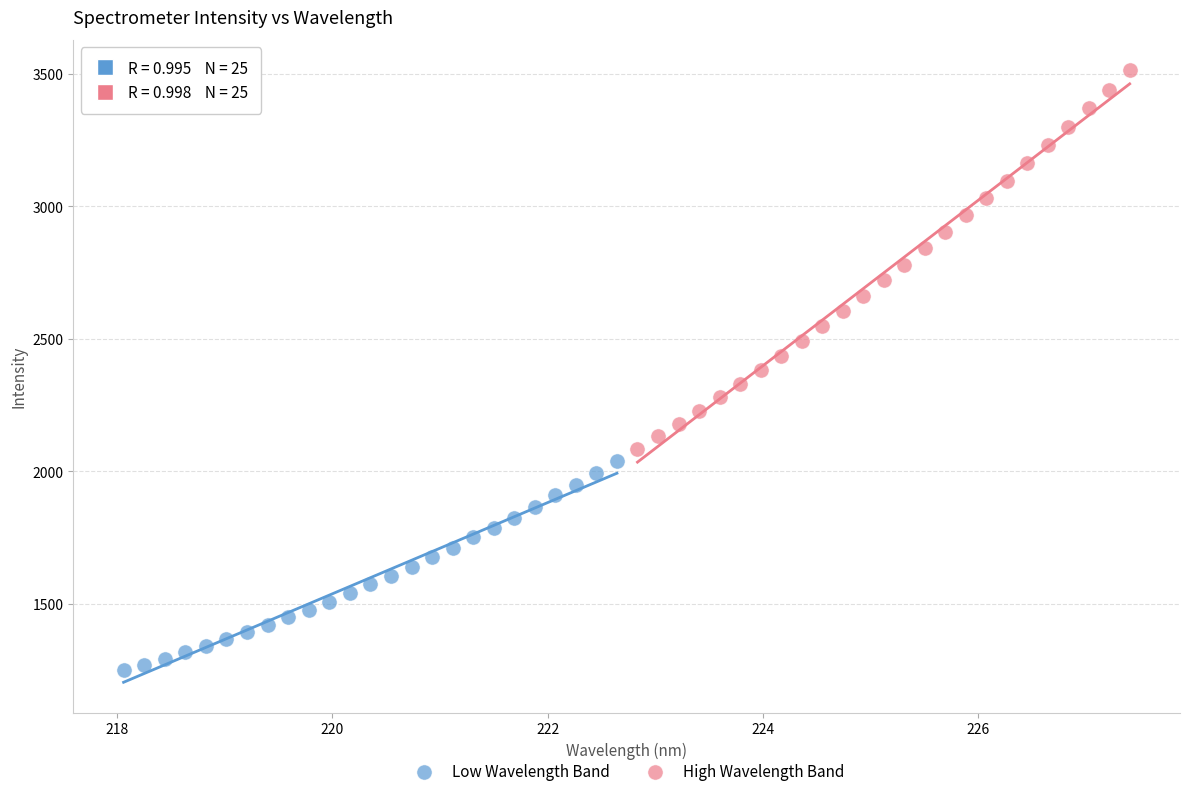

Which series has the widest spread of Y values?

High Wavelength Band